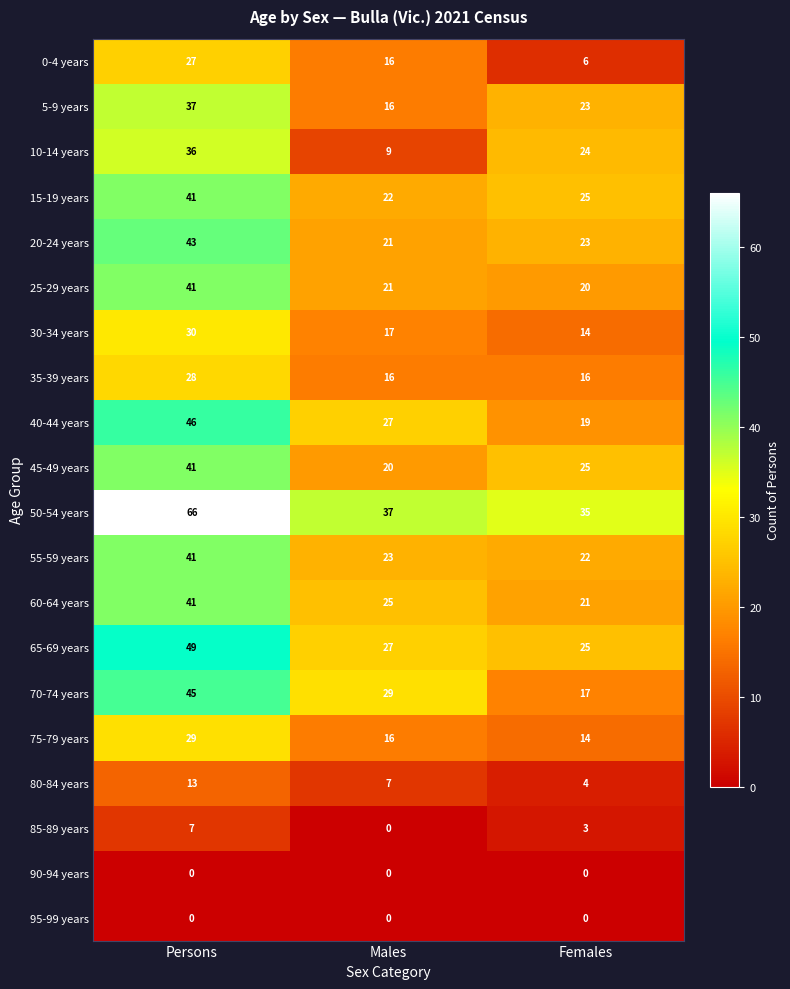

At how many categories does at least one series exceed 17?

3